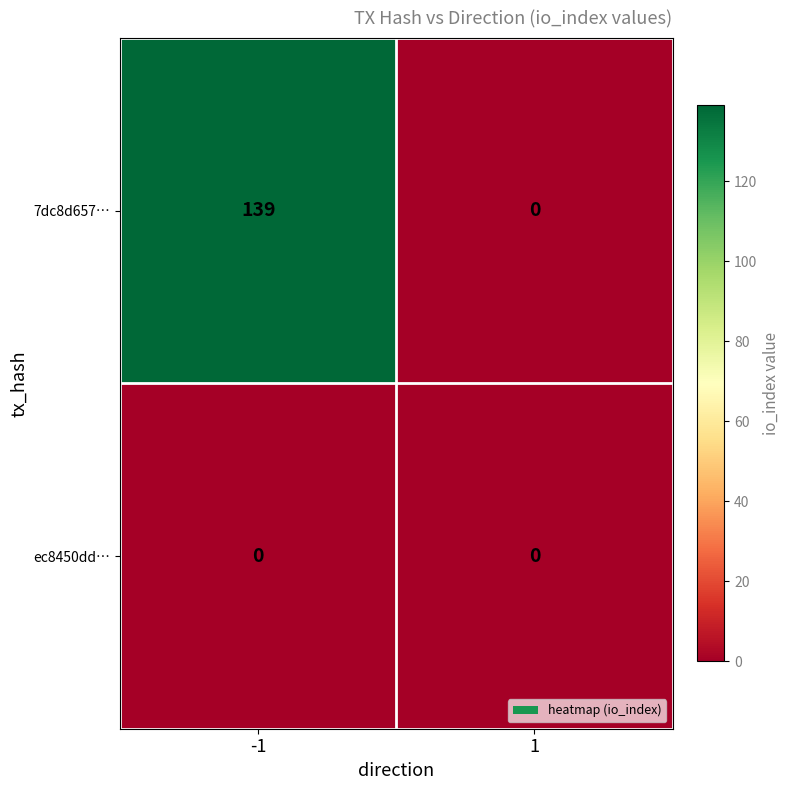

Which series has the largest total across all categories?

7dc8d657…